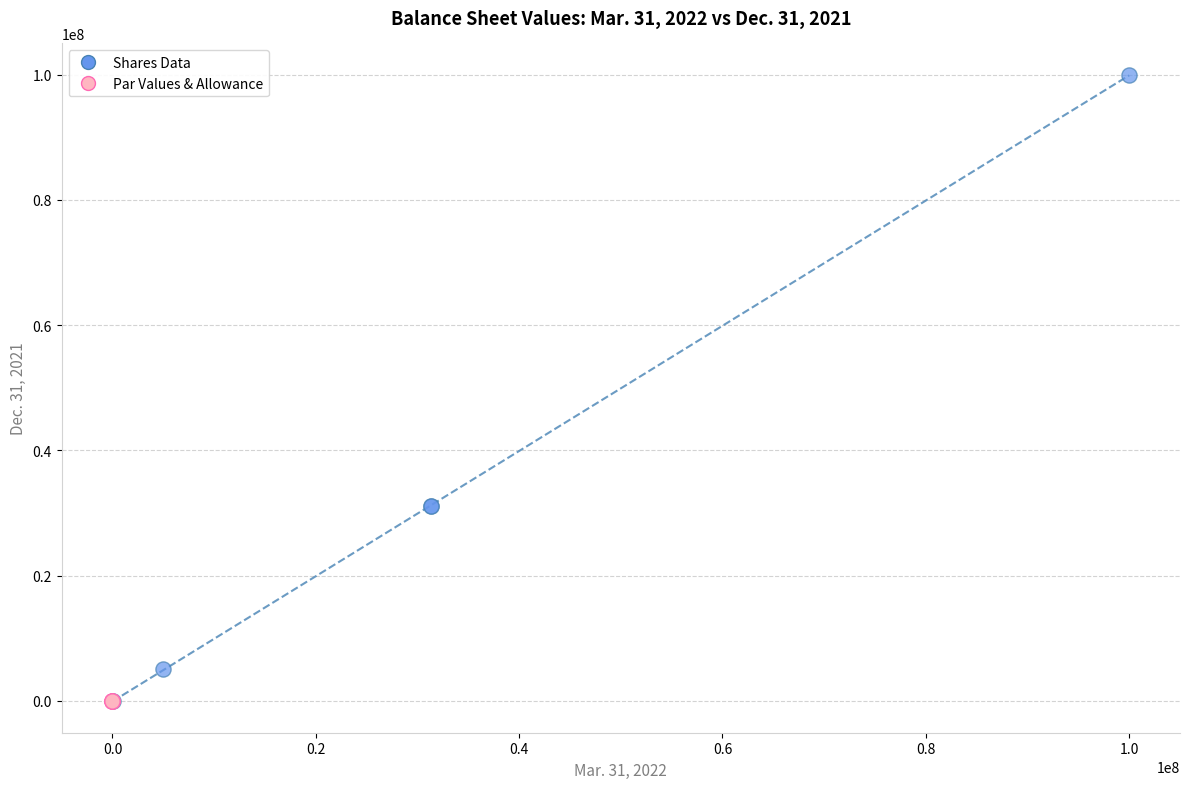

What are all the series names shown in the legend?

Shares Data, Par Values & Allowance